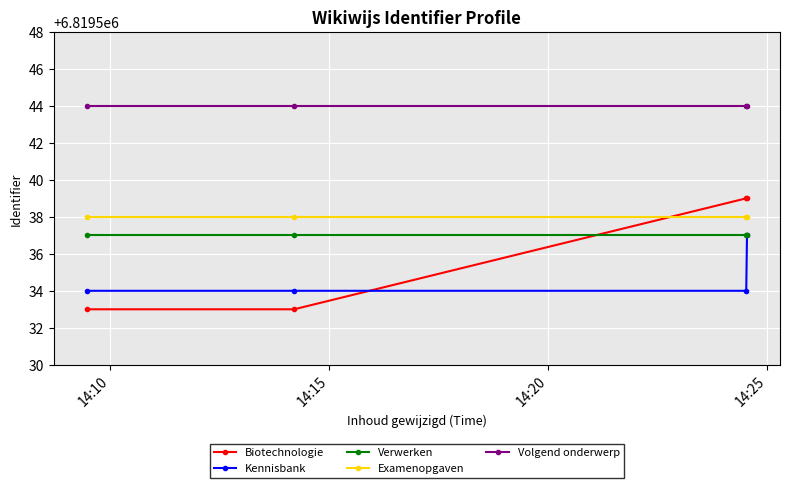

Count the Kennisbank values in the range 6819534 to 6819537.

4